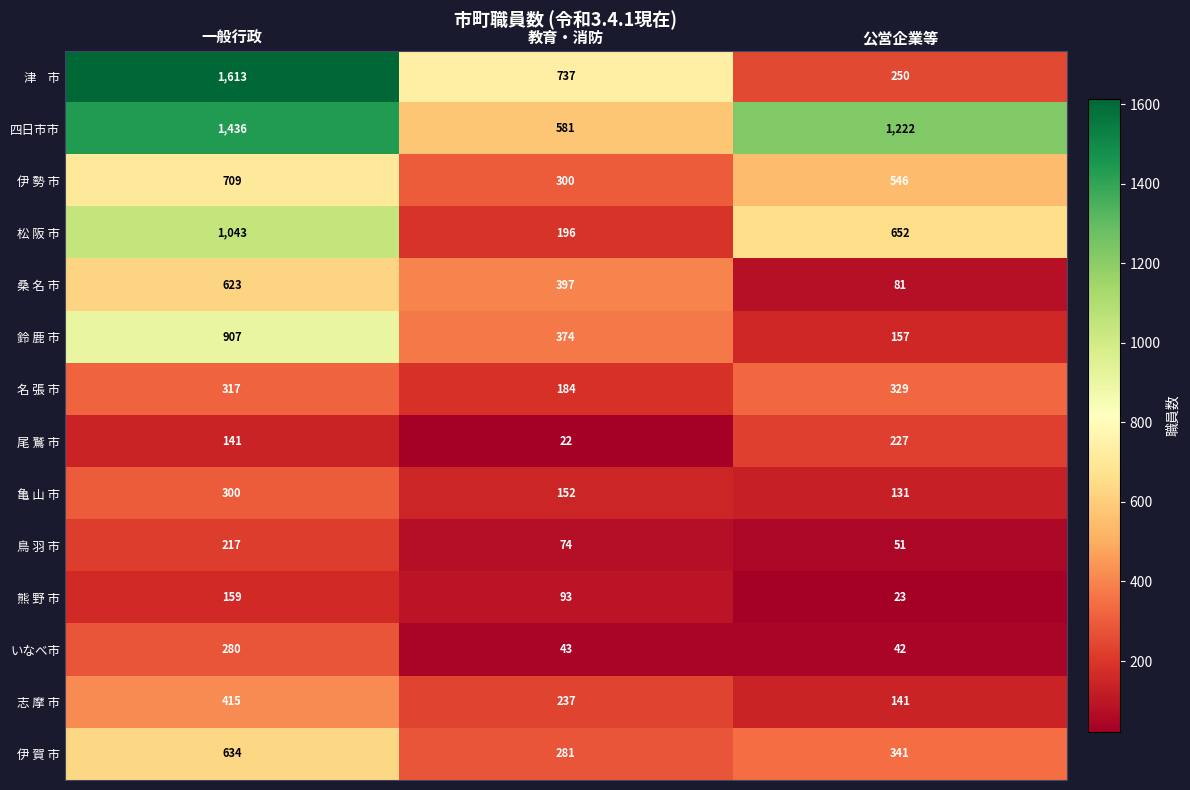

The 伊 賀 市 series shows 173 at 公営企業等. True or false?

False